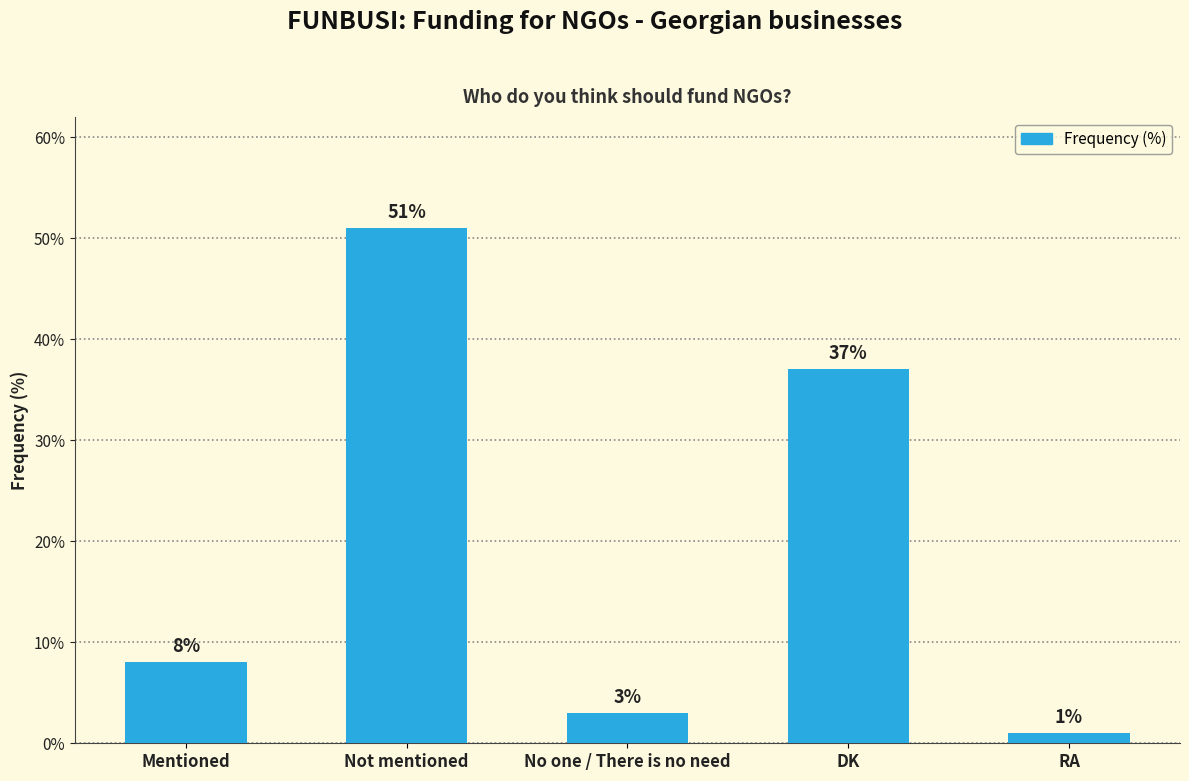

Is it true that the value at DK is 59?

False